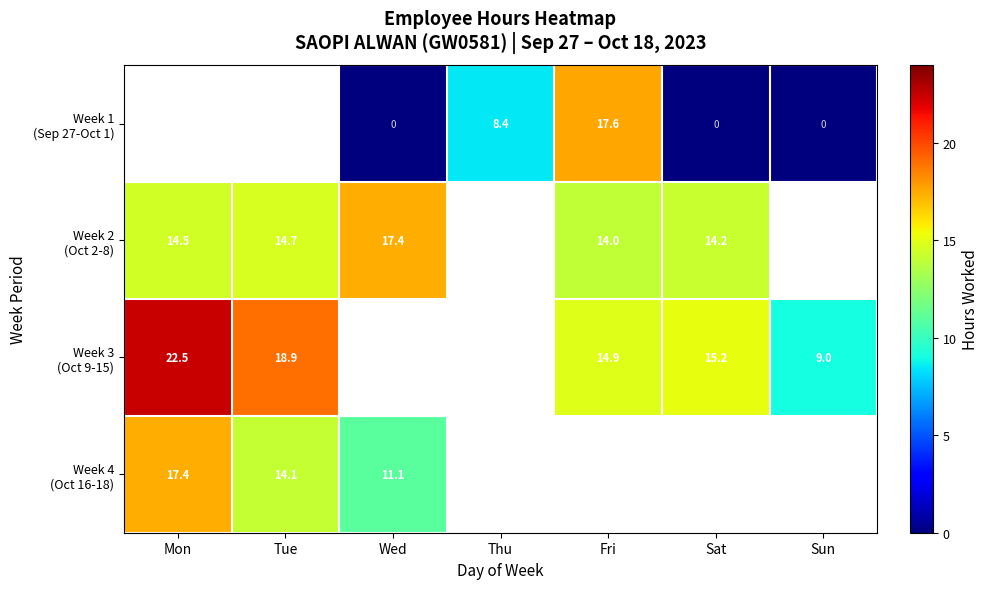

How many series are shown in this chart?

4